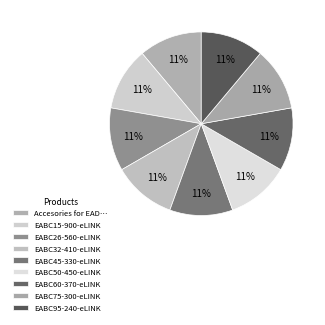

Rank the categories by value from lowest to highest.

EABC15-900-eLINK, EABC26-560-eLINK, EABC32-410-eLINK, EABC45-330-eLINK, EABC50-450-eLINK, EABC60-370-eLINK, EABC75-300-eLINK, EABC95-240-eLINK, Accesories for EAD/EID/EABC-eLink tools